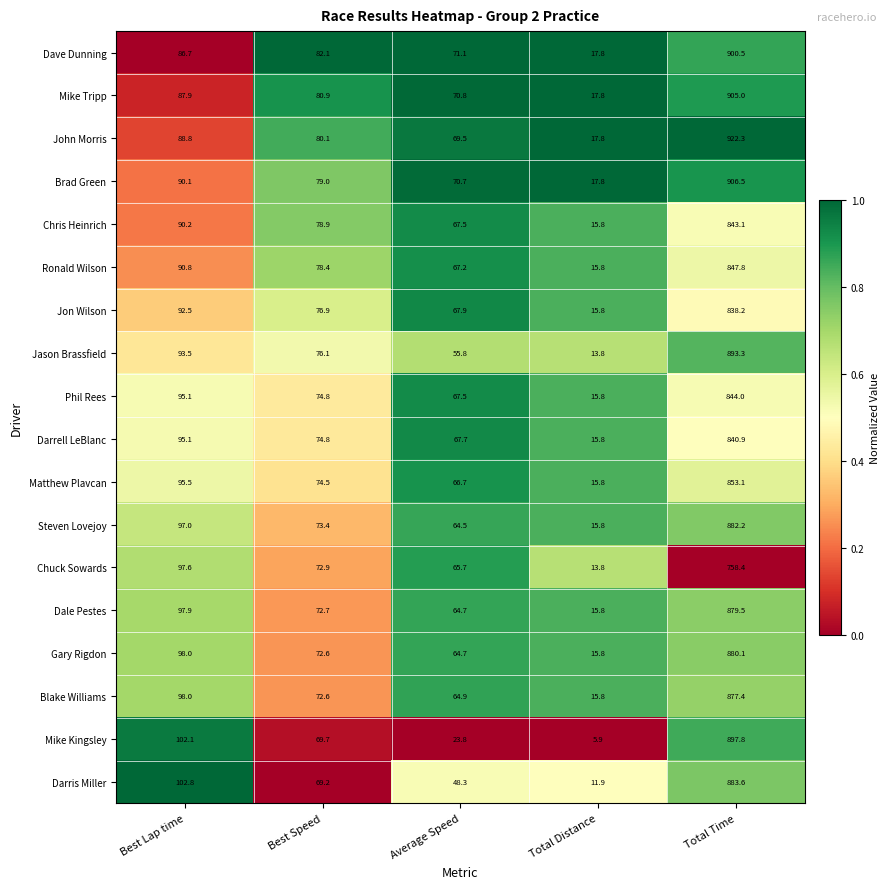

What is the total value across all series at Best Speed?

1359.6